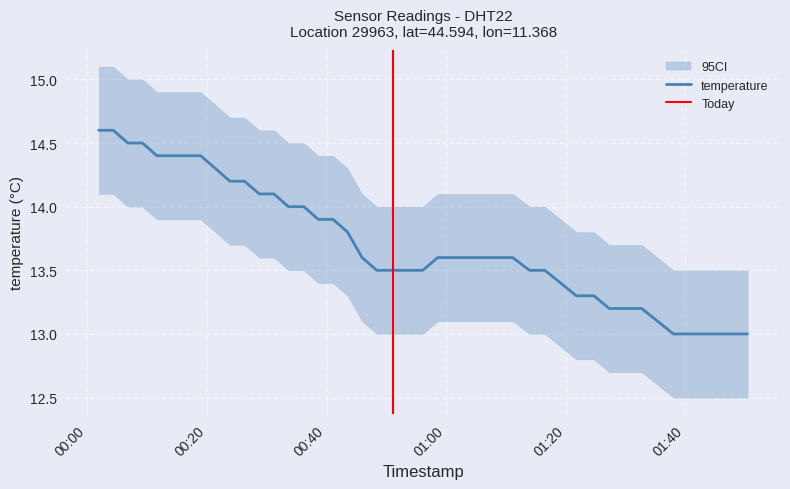

What is the value of the 12th point from the left?

14.1